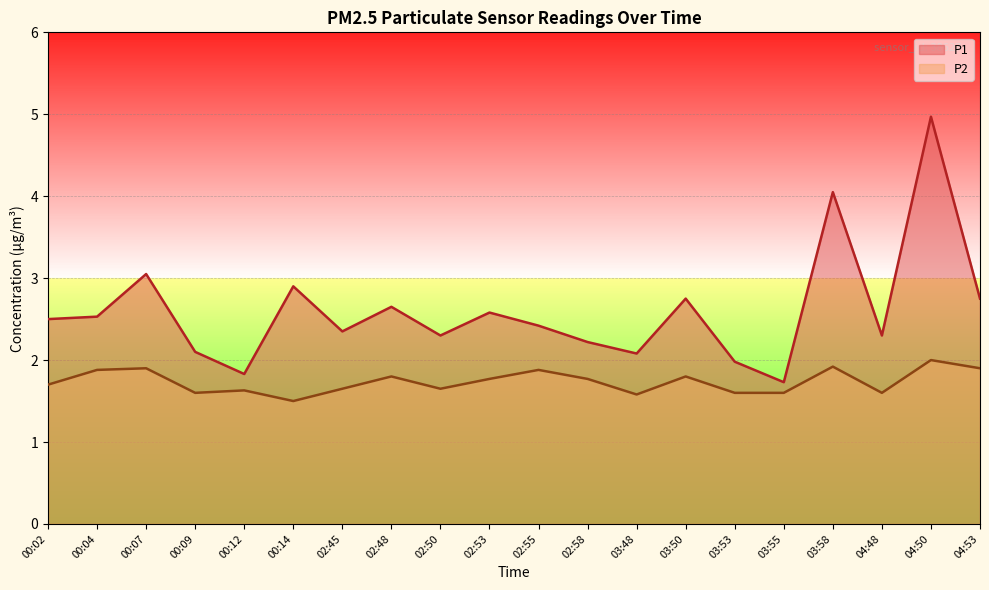

Which has a higher value, 00:14 or 03:53?

00:14